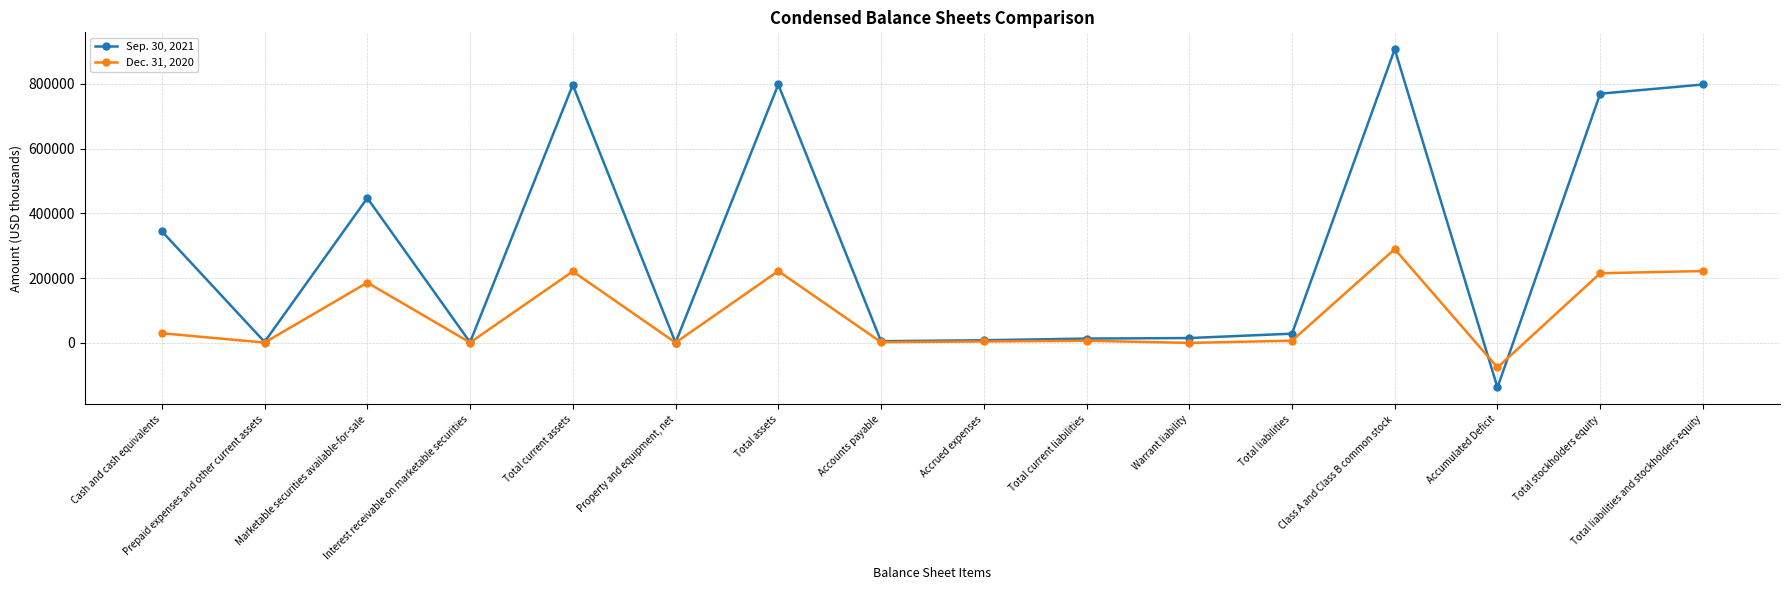

What is the value of the Sep. 30, 2021 point at the 7th from the left?

797791